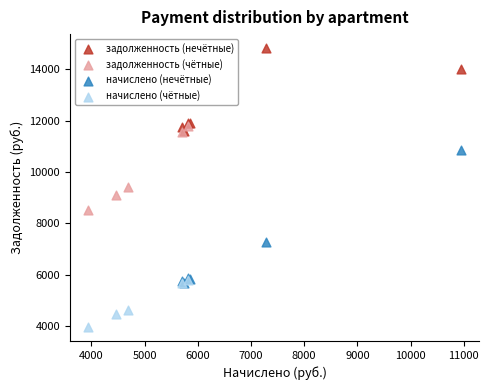

What are all the series names shown in the legend?

задолженность (нечётные), задолженность (чётные), начислено (нечётные), начислено (чётные)